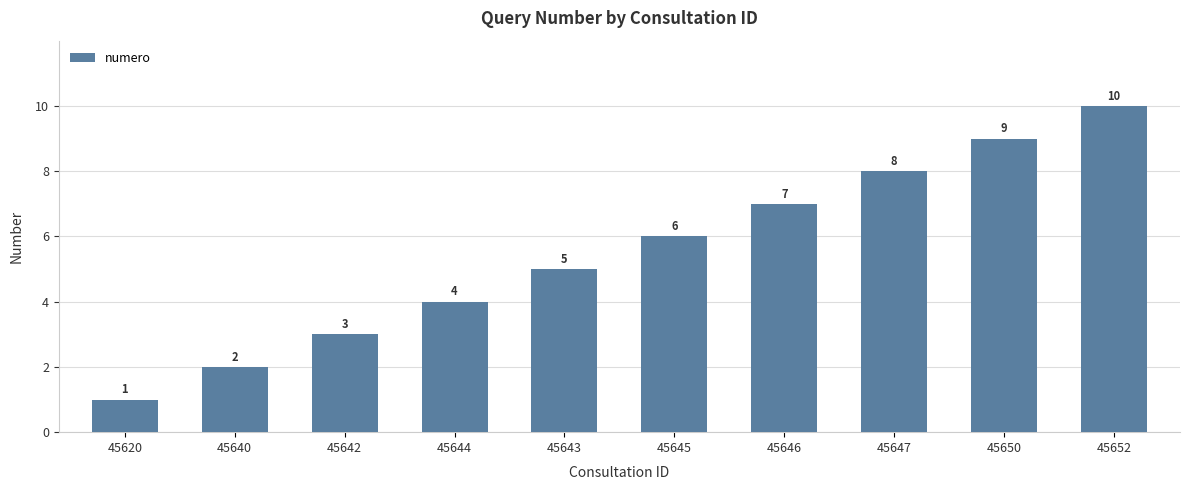

List the labels in order of value, smallest first.

45620, 45640, 45642, 45644, 45643, 45645, 45646, 45647, 45650, 45652